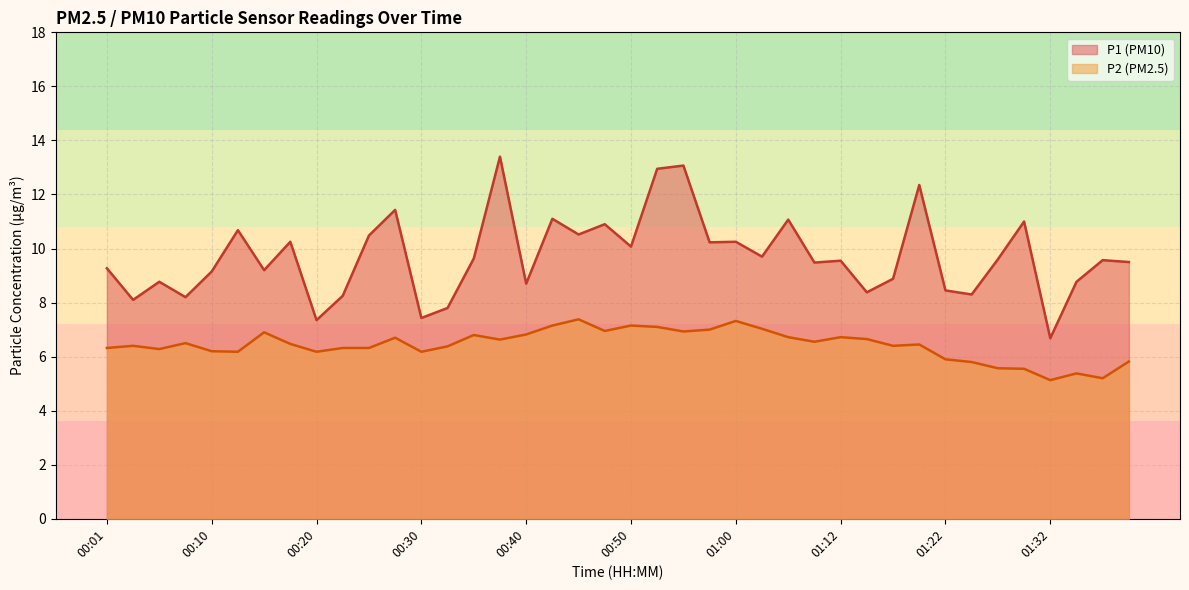

True or false: P1 and P2 intersect in this chart.

False